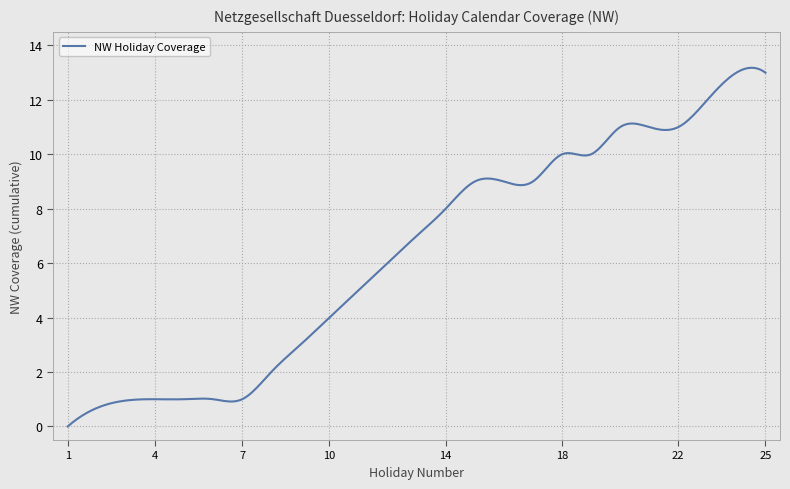

True or false: the data has more than 2 interior local peaks.

True